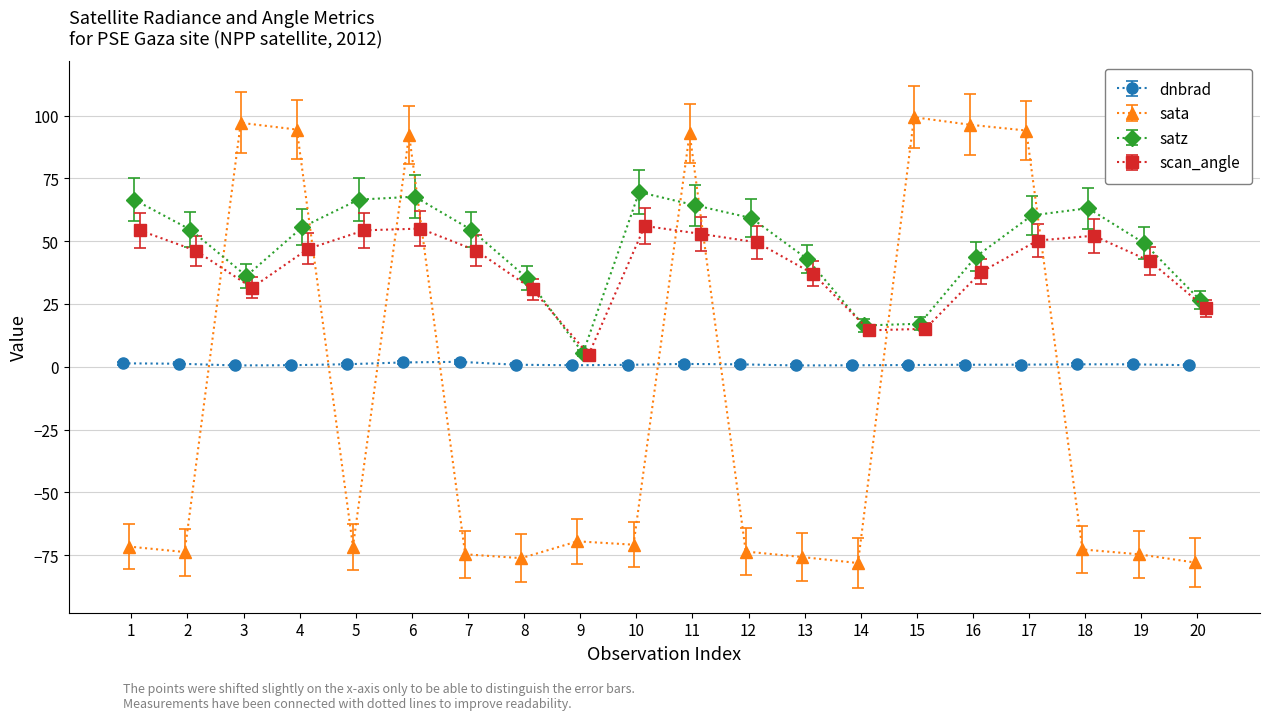

True or false: scan_angle has more than 0 points higher than both neighbors.

True